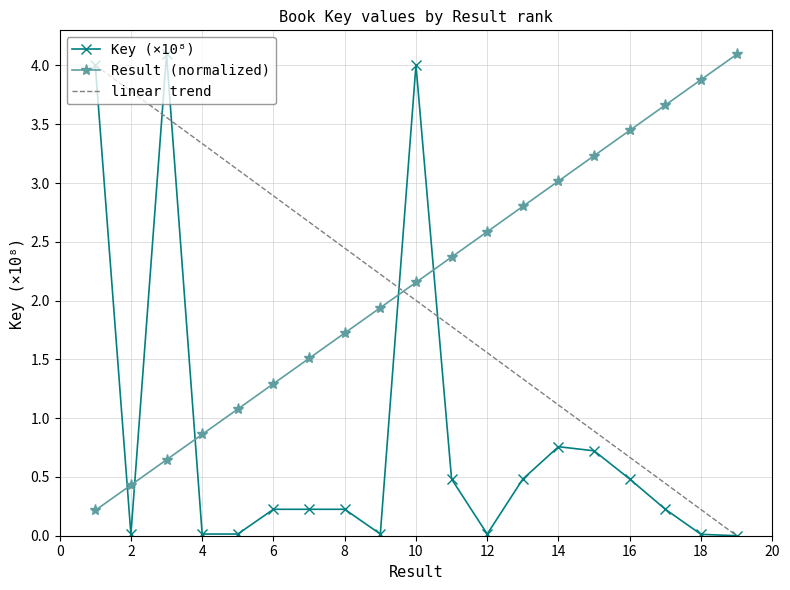

Which series ends up on top after the final intersection of Key (×10⁸) and Result (normalized)?

Result (normalized)